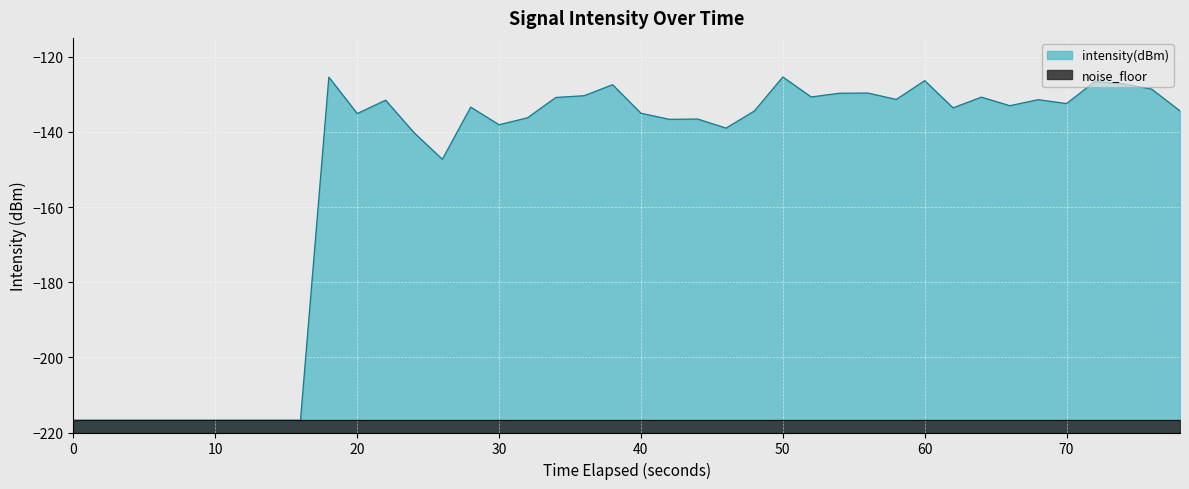

What is the average value?

-151.5